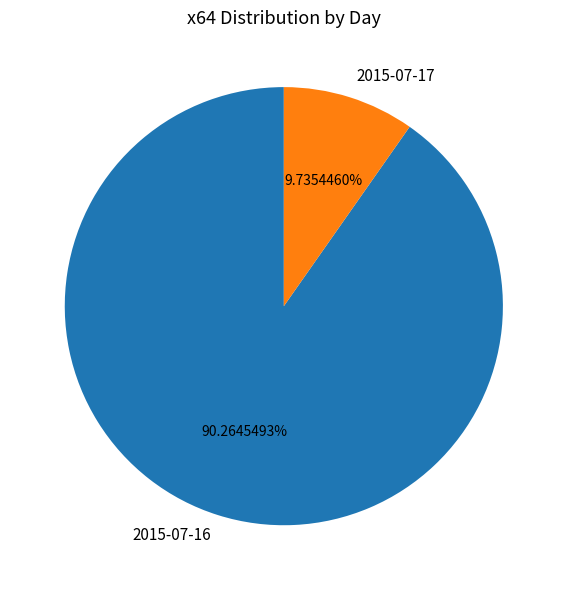

Which slice represents more than half of the pie?

2015-07-16